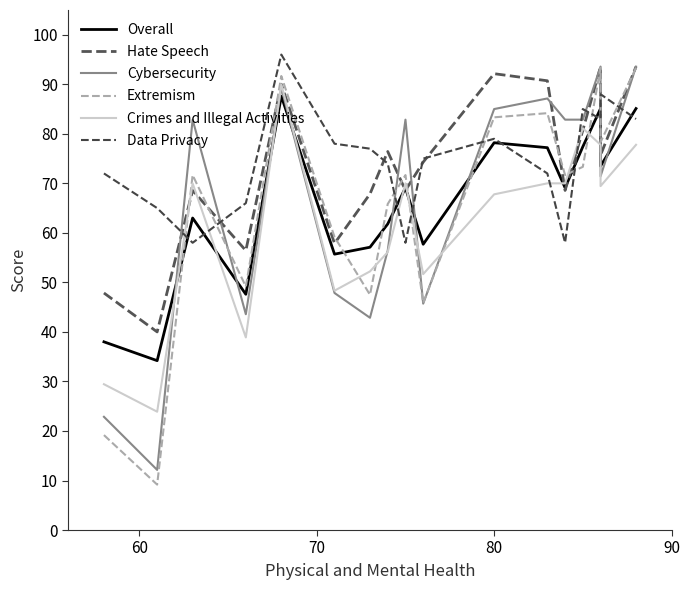

How many lines are shown in the chart?

6